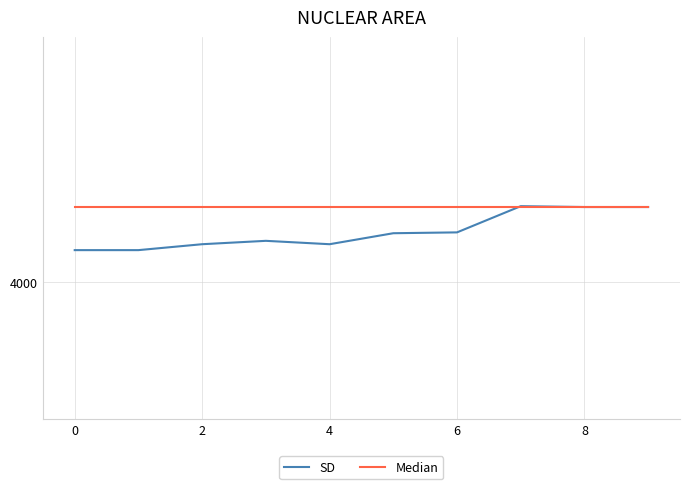

Does the chart display data point markers on the line(s)?

No